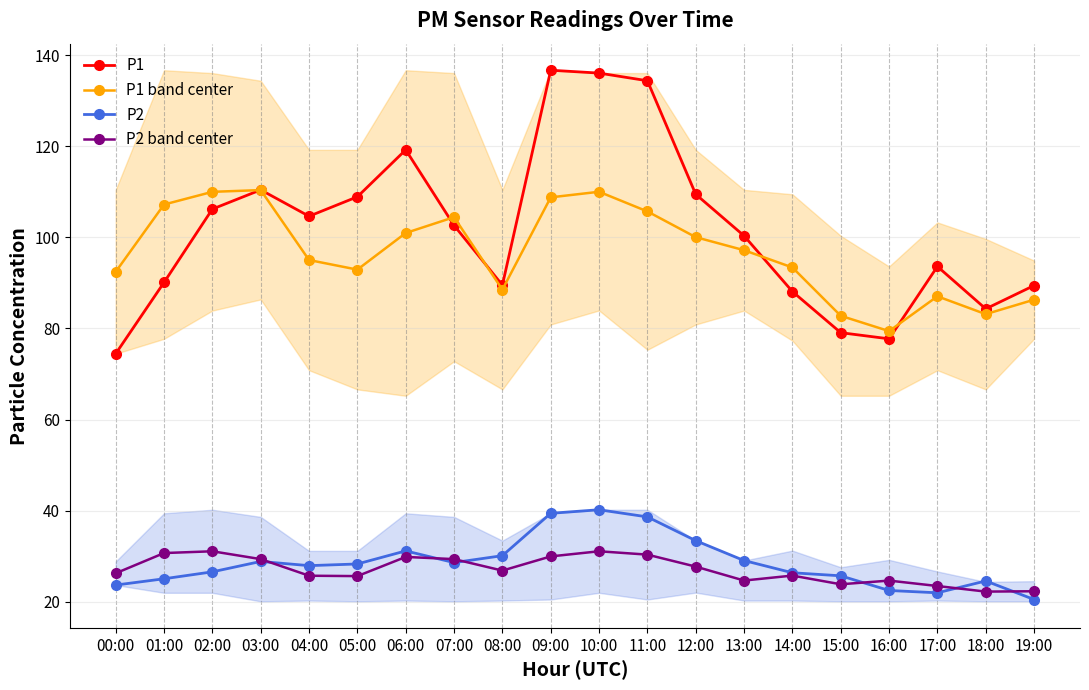

Reading left to right, extract all data points from this chart.

P1: 00:00=74.5	01:00=90.1	02:00=106.2	03:00=110.4	04:00=104.6	05:00=108.9	06:00=119.2	07:00=102.6	08:00=89.5	09:00=136.7	10:00=136.1	11:00=134.4	12:00=109.5	13:00=100.3	14:00=88.1	15:00=79.1	16:00=77.7	17:00=93.6	18:00=84.3	19:00=89.4
P1 band center: 00:00=92.4	01:00=107.2	02:00=110.0	03:00=110.4	04:00=95.0	05:00=92.9	06:00=101.0	07:00=104.4	08:00=88.5	09:00=108.8	10:00=110.0	11:00=105.7	12:00=100.0	13:00=97.2	14:00=93.4	15:00=82.8	16:00=79.4	17:00=87.0	18:00=83.1	19:00=86.3
P2: 00:00=23.7	01:00=25.1	02:00=26.6	03:00=28.9	04:00=27.9	05:00=28.3	06:00=31.2	07:00=28.6	08:00=30.1	09:00=39.4	10:00=40.2	11:00=38.6	12:00=33.4	13:00=29.1	14:00=26.4	15:00=25.7	16:00=22.5	17:00=22.0	18:00=24.6	19:00=20.5
P2 band center: 00:00=26.3	01:00=30.7	02:00=31.1	03:00=29.4	04:00=25.7	05:00=25.6	06:00=29.8	07:00=29.4	08:00=26.8	09:00=30.0	10:00=31.1	11:00=30.4	12:00=27.7	13:00=24.7	14:00=25.8	15:00=23.8	16:00=24.6	17:00=23.5	18:00=22.2	19:00=22.3